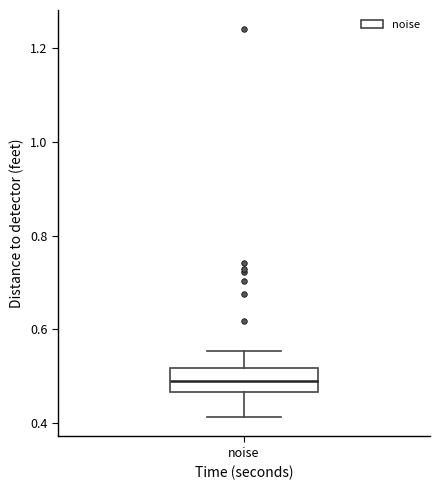

Transcribe this box plot: give where the median line is, the range the box spans, and where the two whiskers end, as read against the y-axis. The values are not printed on the chart, so give them approximately, as read against the axis.

median 0.50, box 0.46 to 0.52, whiskers 0.42 to 0.56